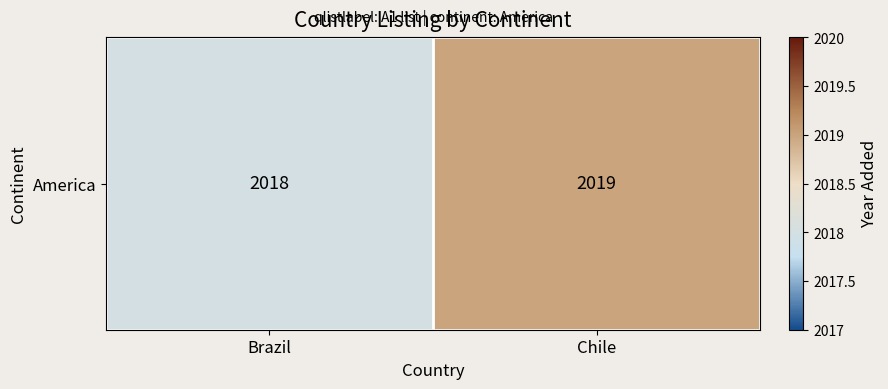

What is the sum of the values at Brazil and Chile?

4037